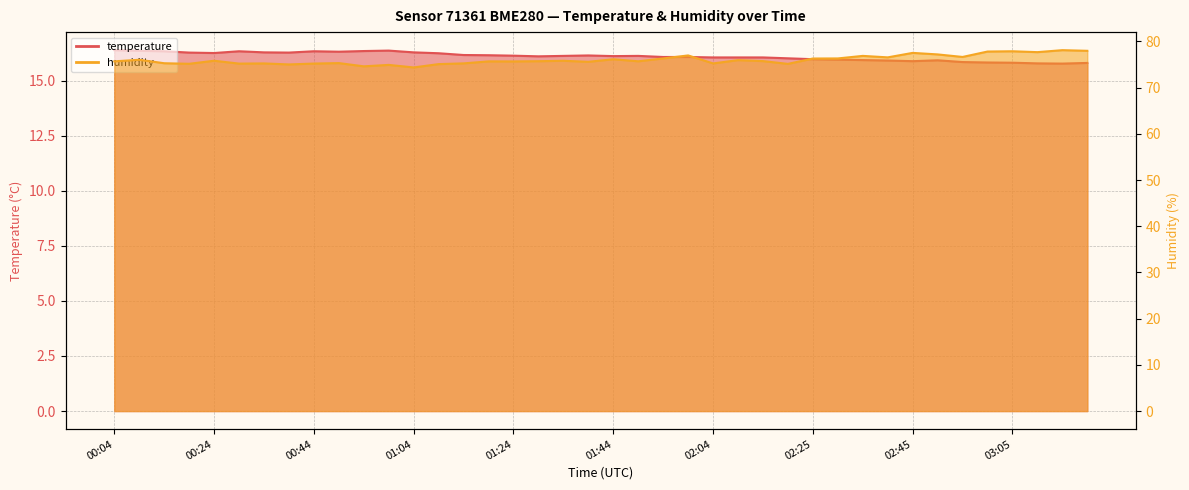

True or false: temperature and humidity cross at least once.

False